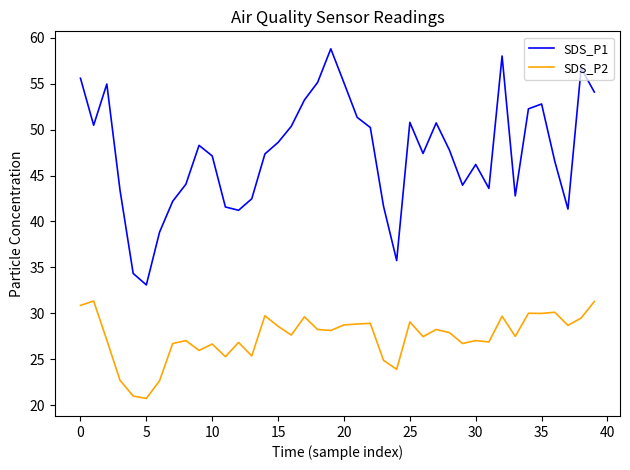

What are all the series names shown in the legend?

SDS_P1, SDS_P2